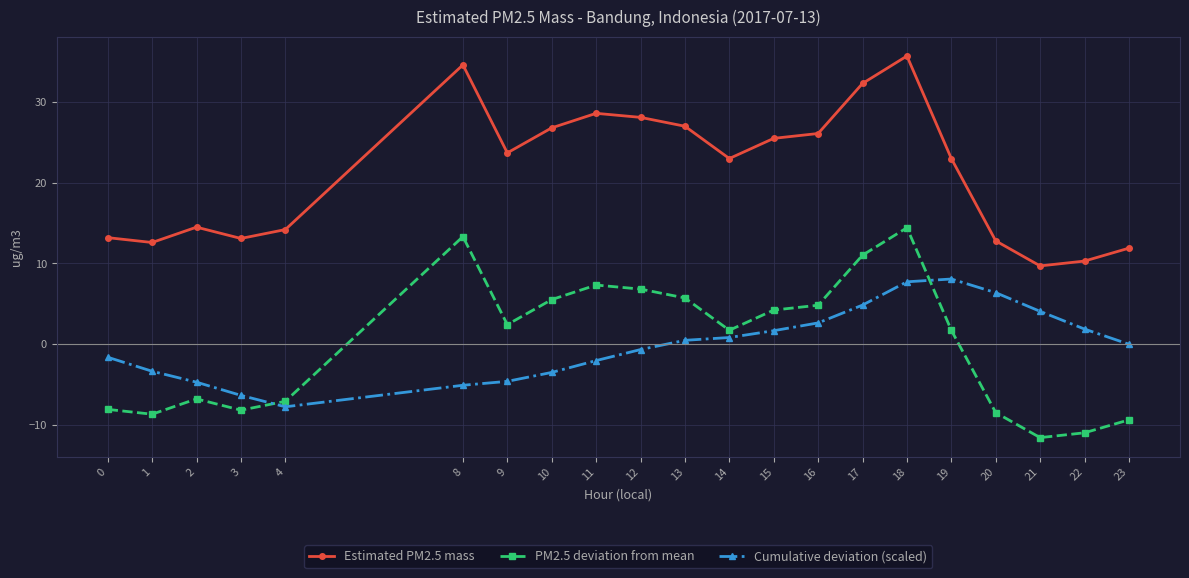

Does the chart have visible grid lines?

Yes